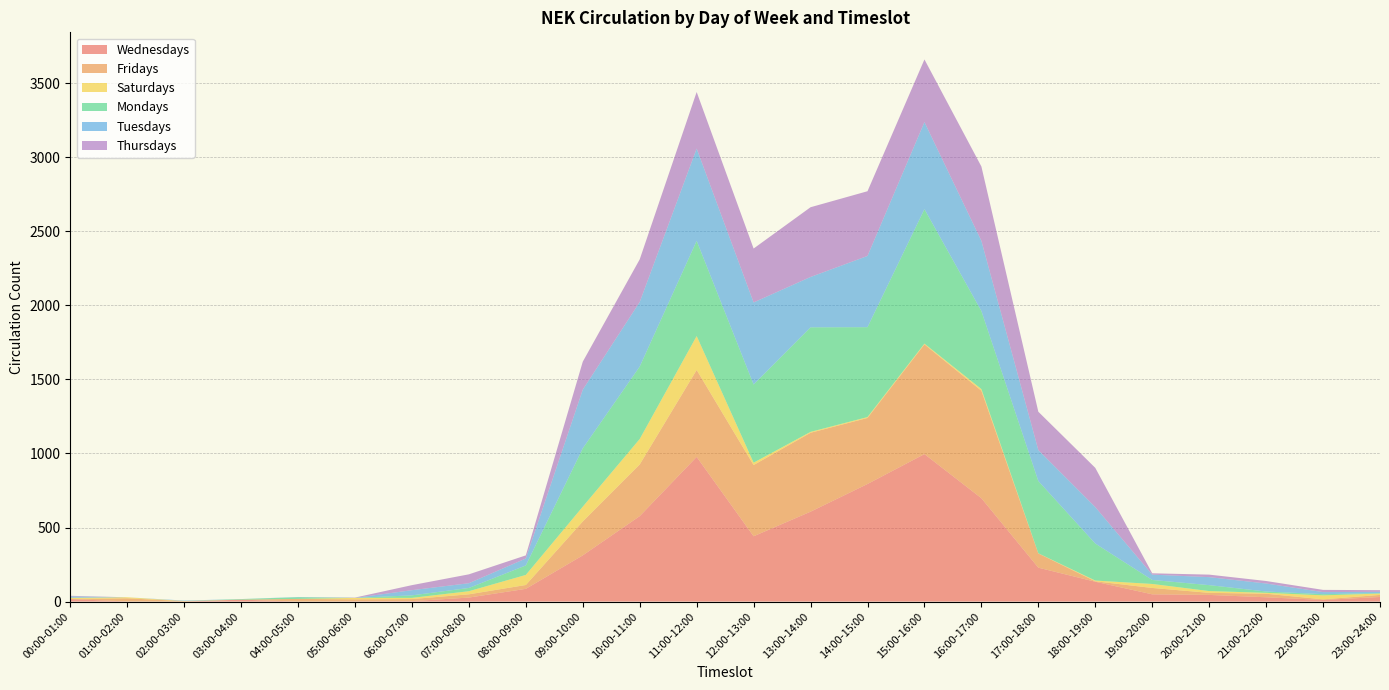

Reading right to left, transcribe all the data shown in this chart.

Wednesdays: 31	11	29	45	49	134	229	698	996	794	607	441	977	577	312	86	27	3	2	0	13	0	1	17
Fridays: 14	4	24	14	43	3	96	726	741	446	533	481	587	349	229	26	22	14	13	18	0	3	21	0
Saturdays: 9	27	6	12	27	5	1	11	5	6	6	16	229	172	100	68	21	8	10	0	0	1	7	8
Mondays: 3	8	9	40	27	250	488	527	908	607	706	528	643	489	394	64	22	17	0	11	4	0	0	1
Tuesdays: 9	14	54	54	36	246	209	474	588	481	340	554	623	436	396	47	32	35	0	2	0	3	0	9
Thursdays: 11	15	17	17	9	265	259	502	423	437	471	364	382	288	189	21	60	34	2	0	0	0	0	4